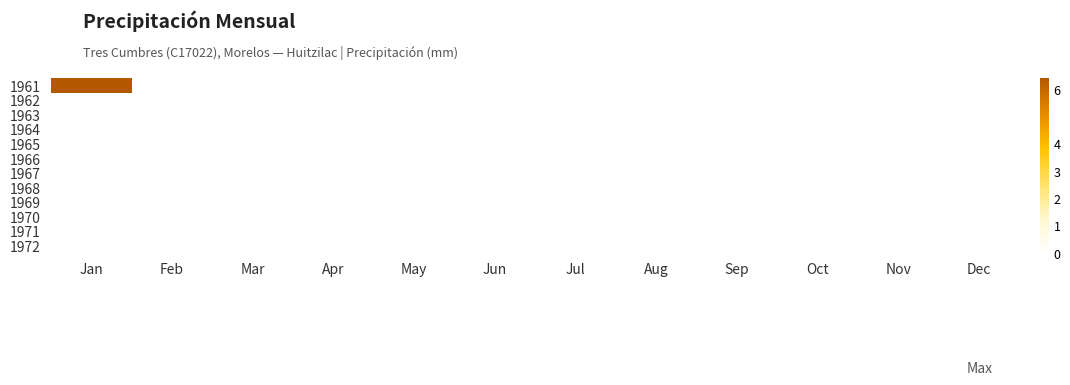

Reading left to right, transcribe all the data shown in this chart.

1961: Jan=6.4	Feb=0.0	Mar=0.0	Apr=0.0	May=0.0	Jun=0.0	Jul=0.0	Aug=0.0	Sep=0.0	Oct=0.0	Nov=0.0	Dec=0.0
1962: Jan=0.0	Feb=0.0	Mar=0.0	Apr=0.0	May=0.0	Jun=0.0	Jul=0.0	Aug=0.0	Sep=0.0	Oct=0.0	Nov=0.0	Dec=0.0
1963: Jan=0.0	Feb=0.0	Mar=0.0	Apr=0.0	May=0.0	Jun=0.0	Jul=0.0	Aug=0.0	Sep=0.0	Oct=0.0	Nov=0.0	Dec=0.0
1964: Jan=0.0	Feb=0.0	Mar=0.0	Apr=0.0	May=0.0	Jun=0.0	Jul=0.0	Aug=0.0	Sep=0.0	Oct=0.0	Nov=0.0	Dec=0.0
1965: Jan=0.0	Feb=0.0	Mar=0.0	Apr=0.0	May=0.0	Jun=0.0	Jul=0.0	Aug=0.0	Sep=0.0	Oct=0.0	Nov=0.0	Dec=0.0
1966: Jan=0.0	Feb=0.0	Mar=0.0	Apr=0.0	May=0.0	Jun=0.0	Jul=0.0	Aug=0.0	Sep=0.0	Oct=0.0	Nov=0.0	Dec=0.0
1967: Jan=0.0	Feb=0.0	Mar=0.0	Apr=0.0	May=0.0	Jun=0.0	Jul=0.0	Aug=0.0	Sep=0.0	Oct=0.0	Nov=0.0	Dec=0.0
1968: Jan=0.0	Feb=0.0	Mar=0.0	Apr=0.0	May=0.0	Jun=0.0	Jul=0.0	Aug=0.0	Sep=0.0	Oct=0.0	Nov=0.0	Dec=0.0
1969: Jan=0.0	Feb=0.0	Mar=0.0	Apr=0.0	May=0.0	Jun=0.0	Jul=0.0	Aug=0.0	Sep=0.0	Oct=0.0	Nov=0.0	Dec=0.0
1970: Jan=0.0	Feb=0.0	Mar=0.0	Apr=0.0	May=0.0	Jun=0.0	Jul=0.0	Aug=0.0	Sep=0.0	Oct=0.0	Nov=0.0	Dec=0.0
1971: Jan=0.0	Feb=0.0	Mar=0.0	Apr=0.0	May=0.0	Jun=0.0	Jul=0.0	Aug=0.0	Sep=0.0	Oct=0.0	Nov=0.0	Dec=0.0
1972: Jan=0.0	Feb=0.0	Mar=0.0	Apr=0.0	May=0.0	Jun=0.0	Jul=0.0	Aug=0.0	Sep=0.0	Oct=0.0	Nov=0.0	Dec=0.0